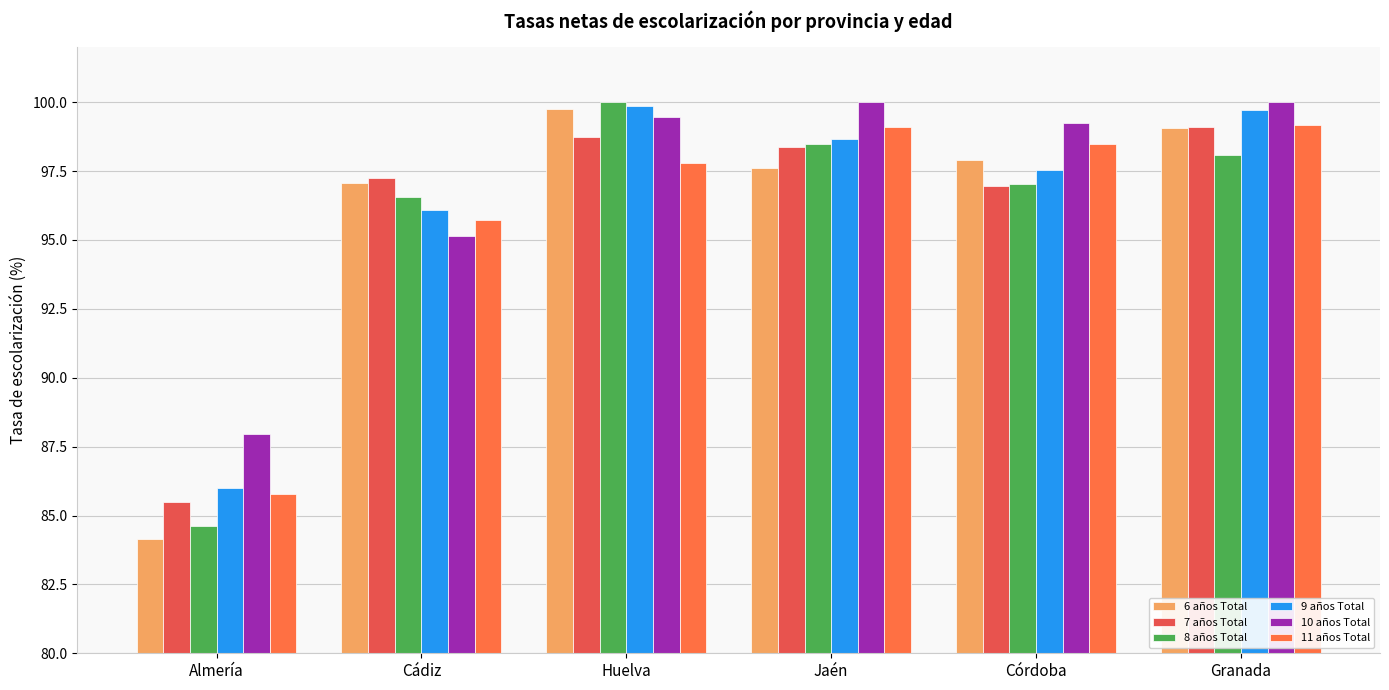

The 8 años Total series shows 172.9 at Córdoba. True or false?

False